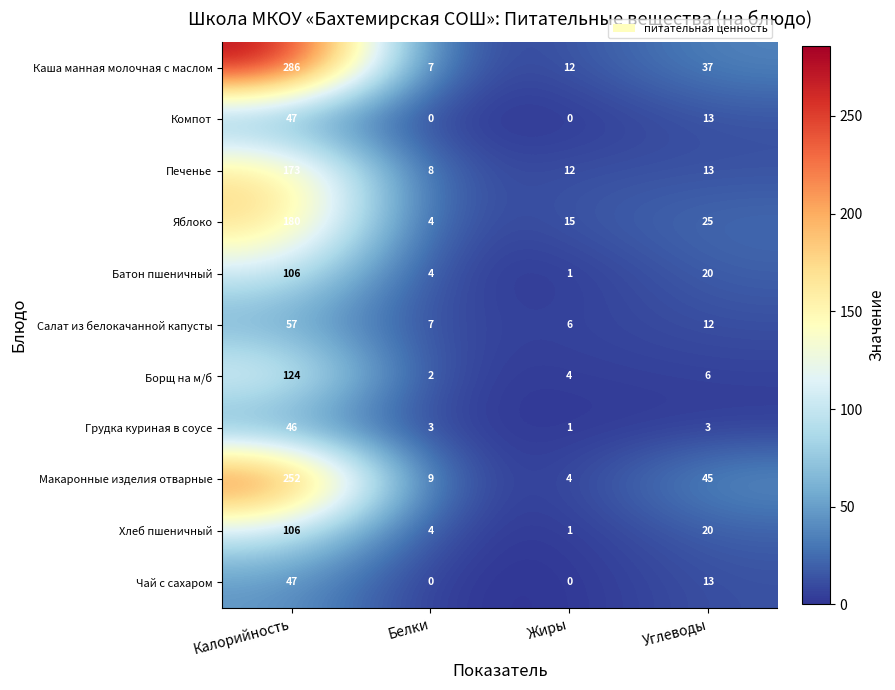

List the labels in order of Каша манная молочная с маслом value, smallest first.

Белки, Жиры, Углеводы, Калорийность